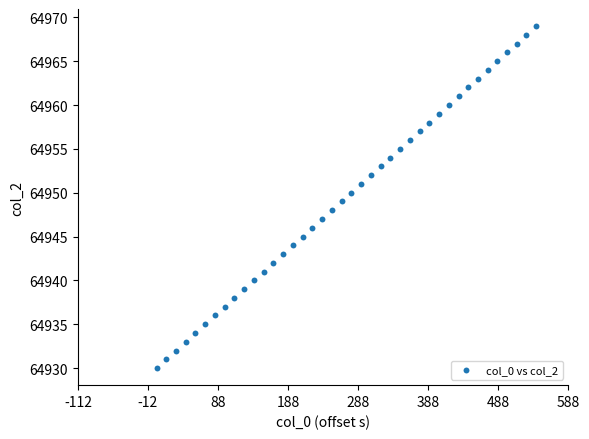

What is the range of Y values (max minus min)?

39